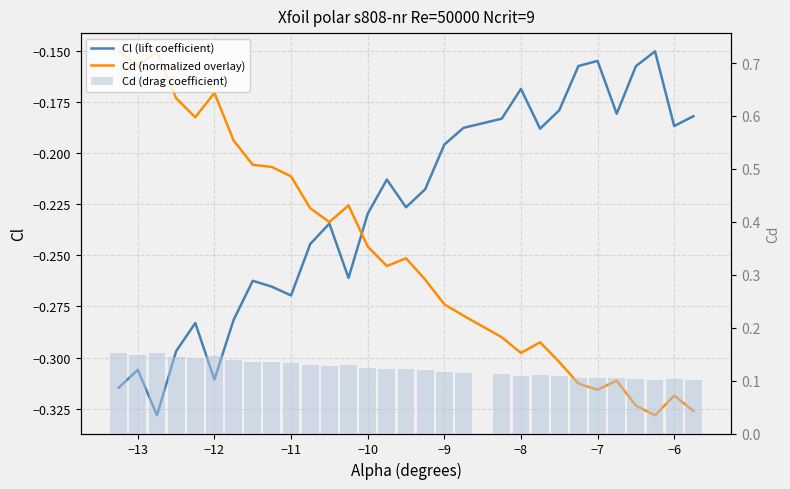

The Cd (drag coefficient) series shows 0.2 at −12. True or false?

False